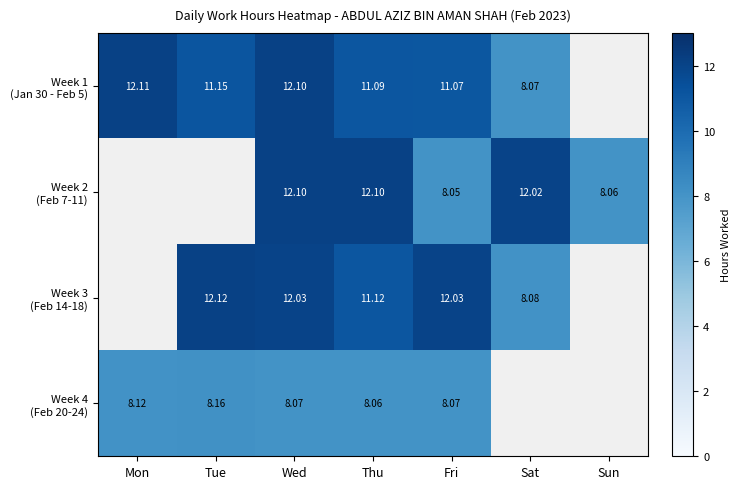

The Week 1 (Jan 30 - Feb 5) series shows 11.1 at Thu. True or false?

True